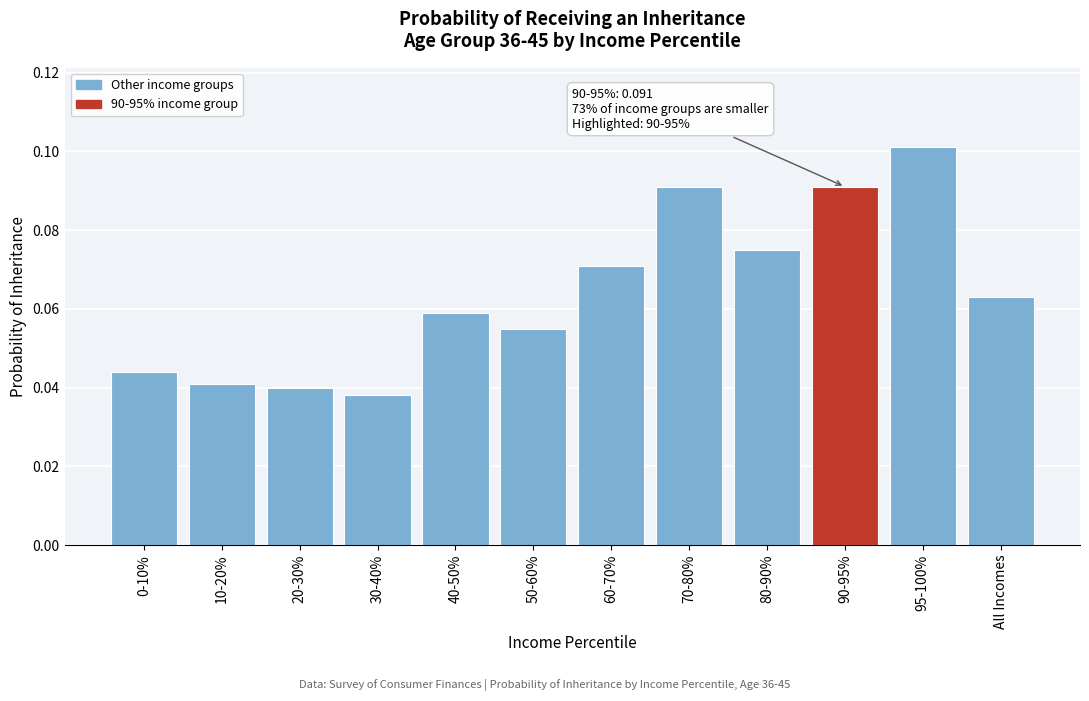

What is the sum of all values?

0.8